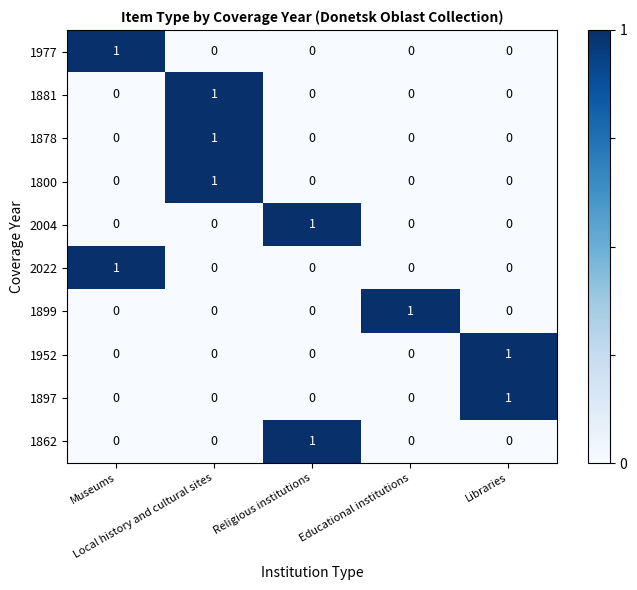

At how many categories does at least one series exceed 0?

5